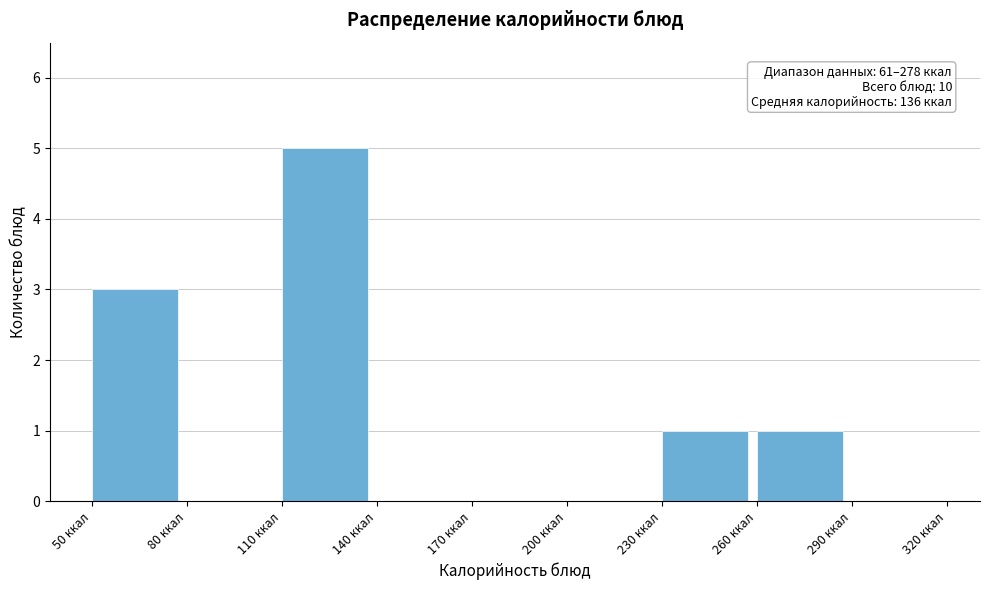

Over which range of the x-axis is the bar tallest?

110 to 140